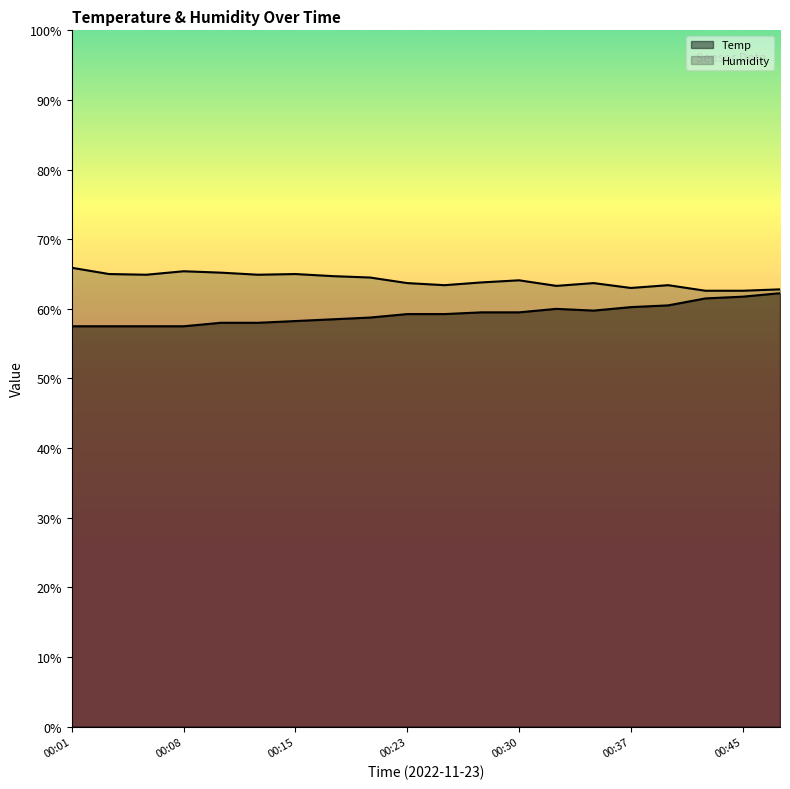

Which series has the largest total across all categories?

Humidity